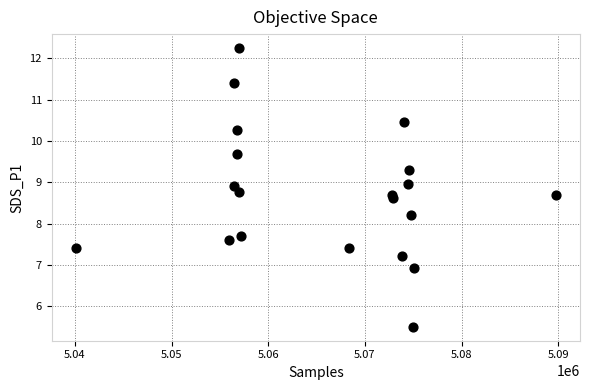

What Y value in the scatter plot is closest to 8?

8.2